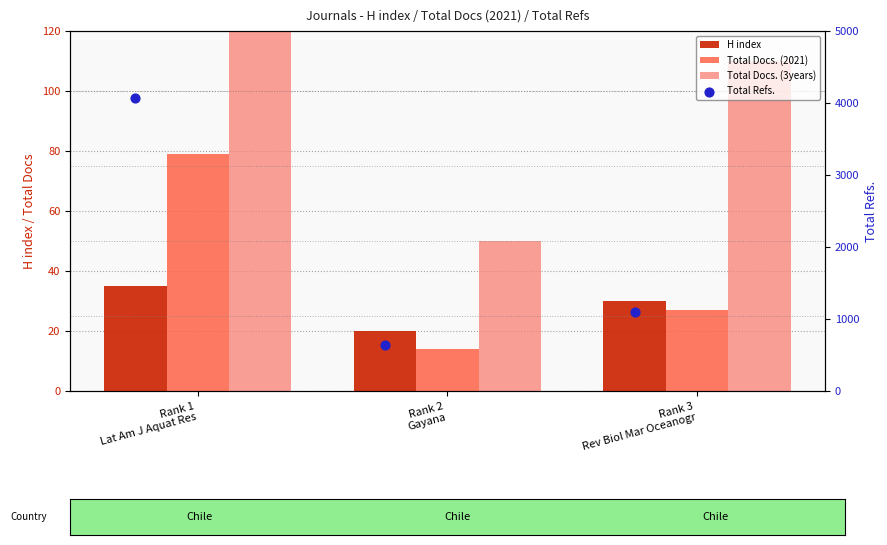

Which series contains the highest Y value?

Total Refs.